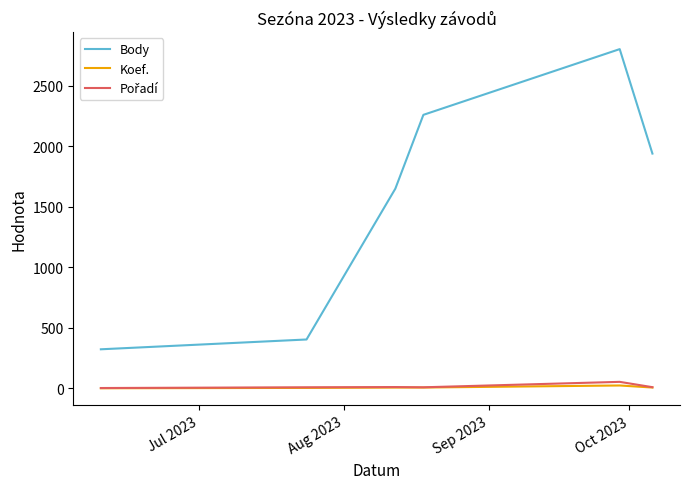

Which series has the largest total across all categories?

Body